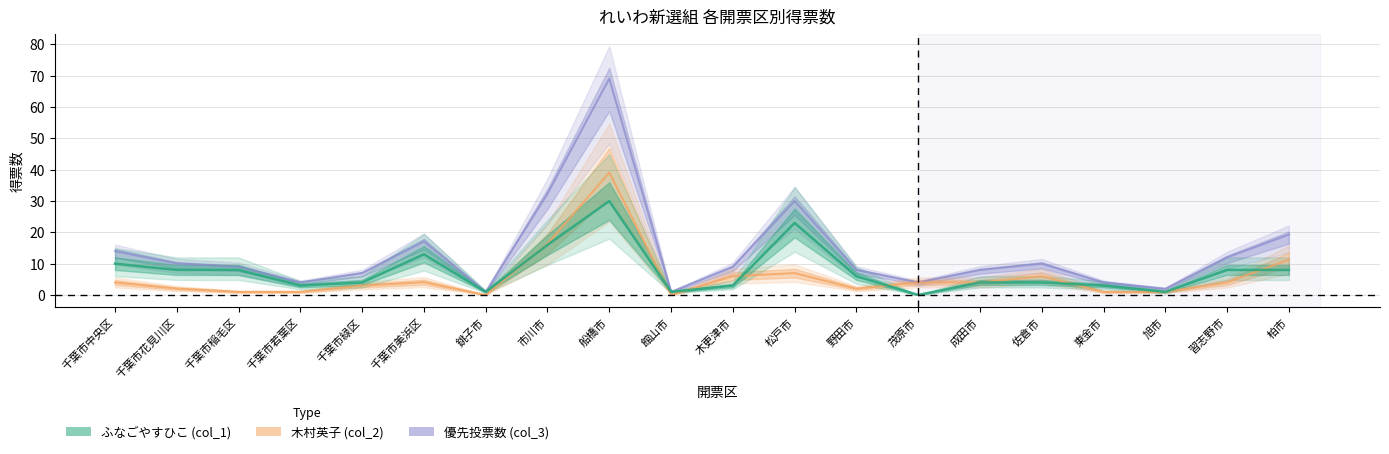

Which label corresponds to the smallest value in the chart?

茂原市